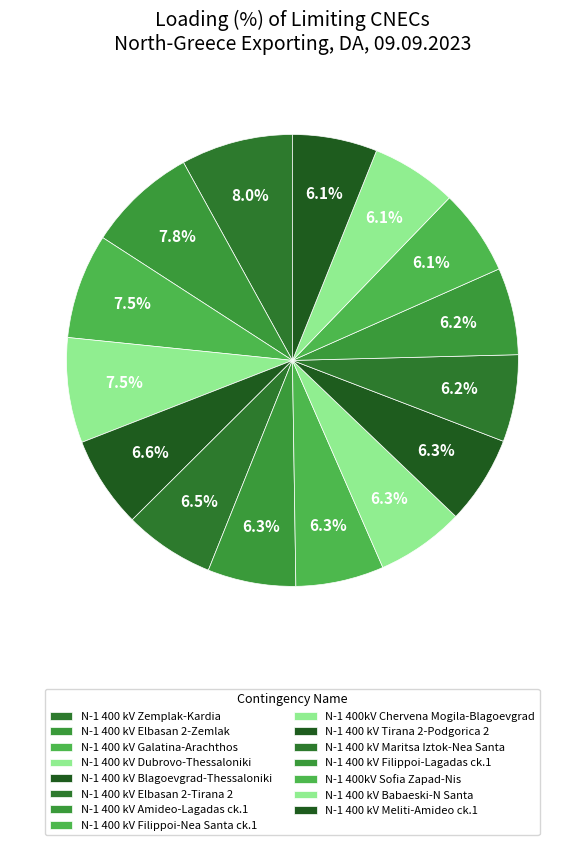

To the nearest percent, what portion does N-1 400 kV Dubrovo-Thessaloniki represent?

8%